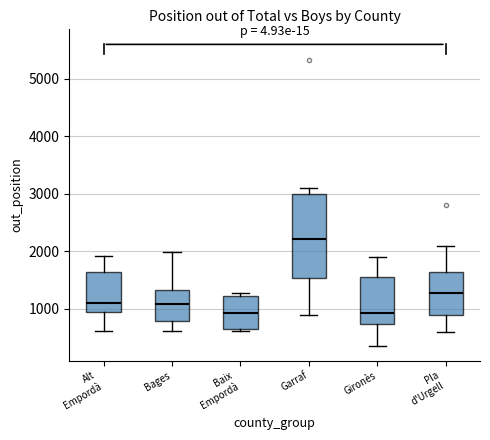

Reading left to right, read every box against the y-axis: the position of its median line, the range the box covers, and the ends of its whiskers. The values are not printed on the chart, so give them approximately, as read against the axis.

Alt Empordà: median 1100, box 900 to 1600, whiskers 600 to 1900
Bages: median 1100, box 800 to 1300, whiskers 600 to 2000
Baix Empordà: median 900, box 600 to 1200, whiskers 600 (just below the box's lower edge) to 1300
Garraf: median 2200, box 1500 to 3000, whiskers 900 to 3100
Gironès: median 900, box 700 to 1600, whiskers 400 to 1900
Pla d'Urgell: median 1300, box 900 to 1600, whiskers 600 to 2100